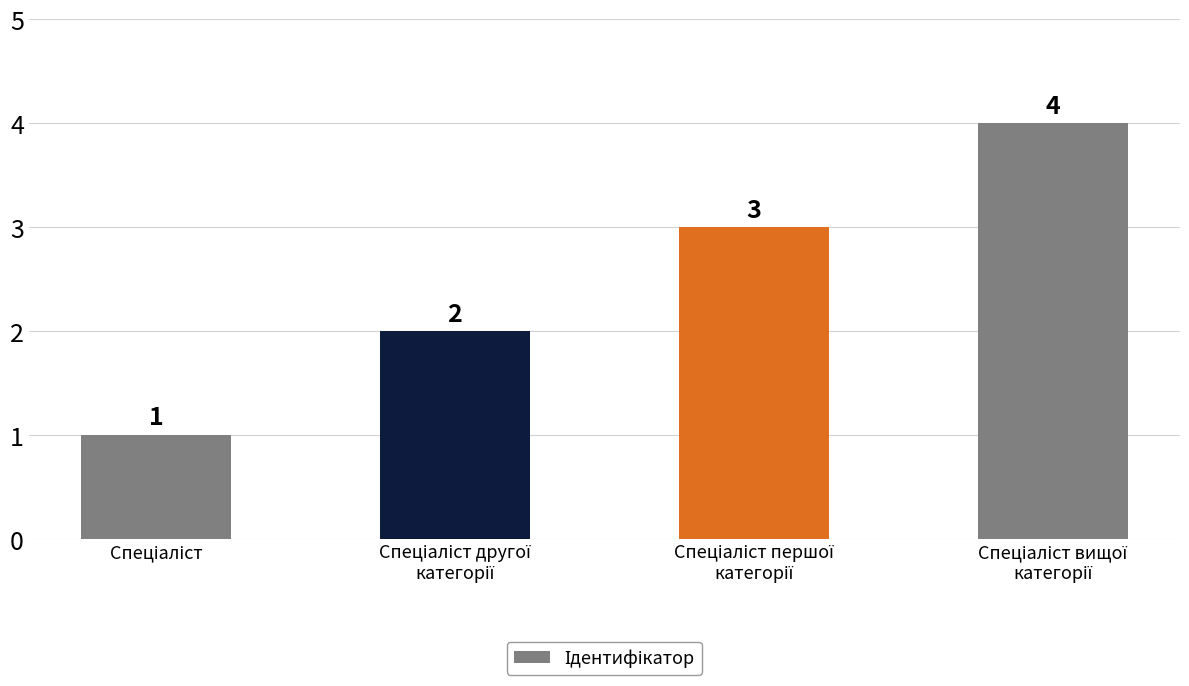

How many values are between 2 and 4?

3